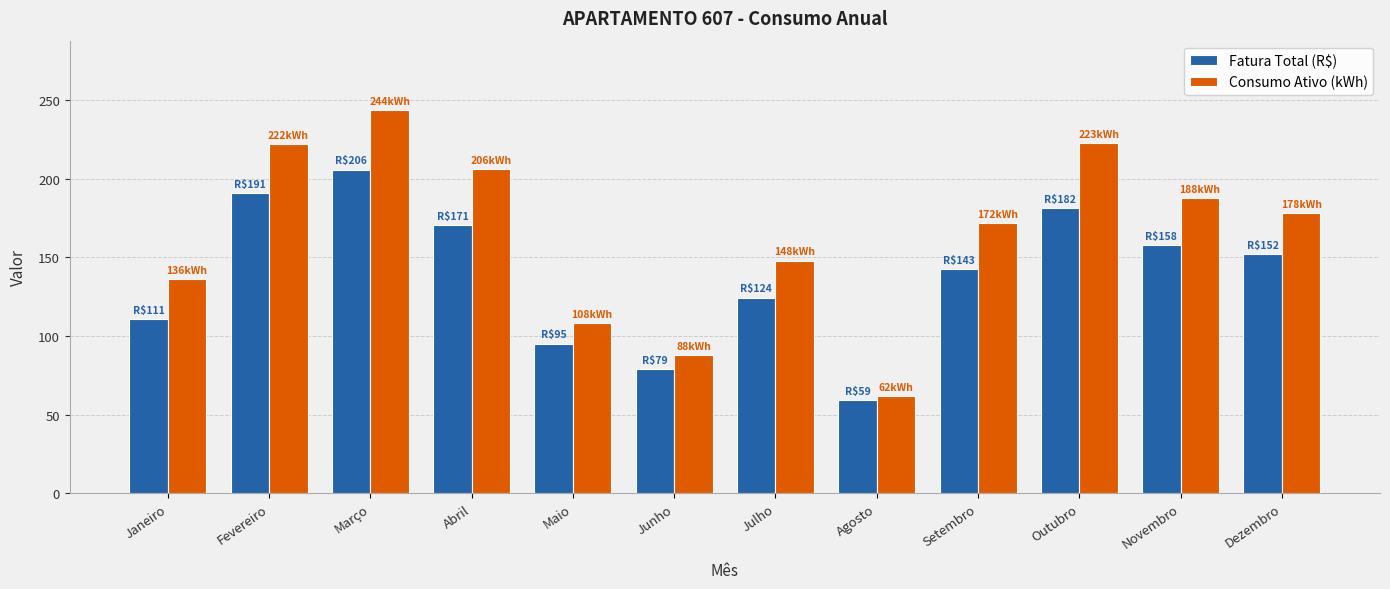

Is it true that Fatura Total (R$) equals 130.6 at Maio?

False